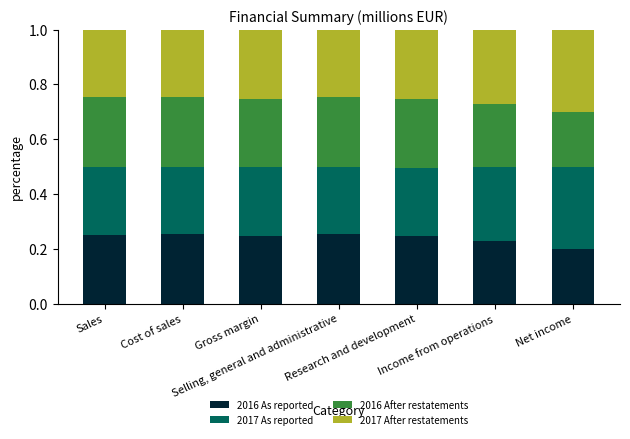

Count the 2016 As reported values in the range 0 to 1.

7